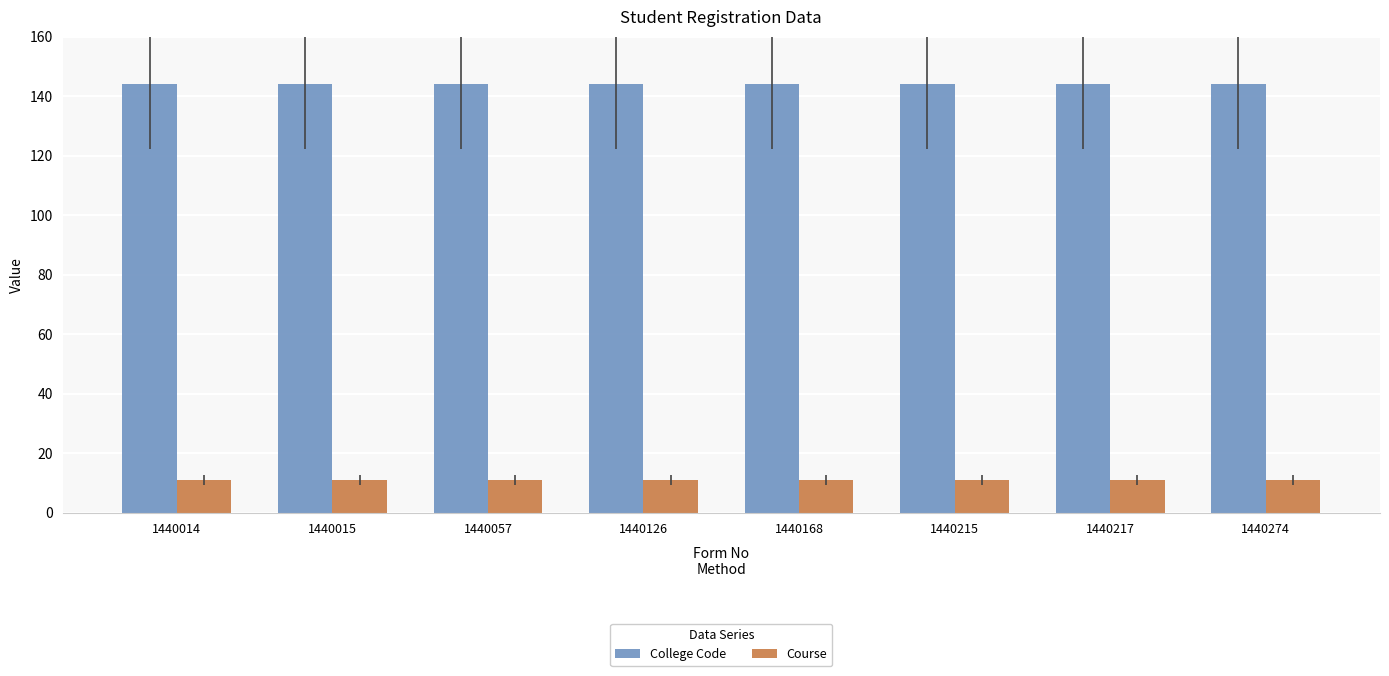

What is the difference between the highest and lowest values at 1440217?

133